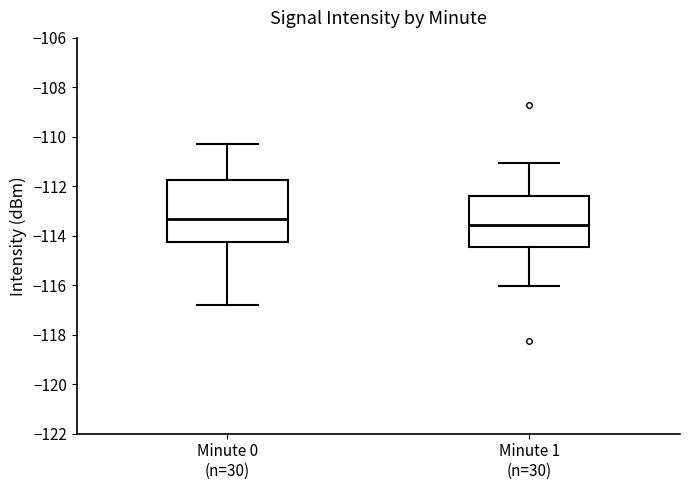

Reading left to right, read every box against the y-axis: the position of its median line, the range the box covers, and the ends of its whiskers. The values are not printed on the chart, so give them approximately, as read against the axis.

Minute 0 (n=30): median -113.4, box -114.2 to -111.8, whiskers -116.8 to -110.2
Minute 1 (n=30): median -113.6, box -114.4 to -112.4, whiskers -116.0 to -111.0